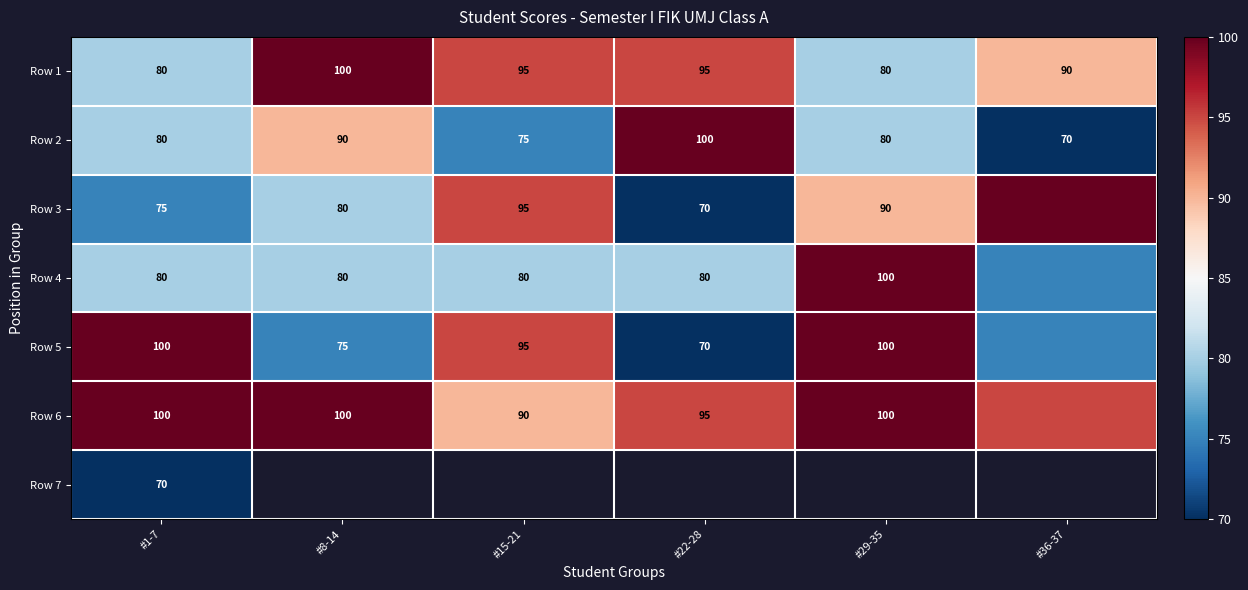

How many data points does each series have?

6